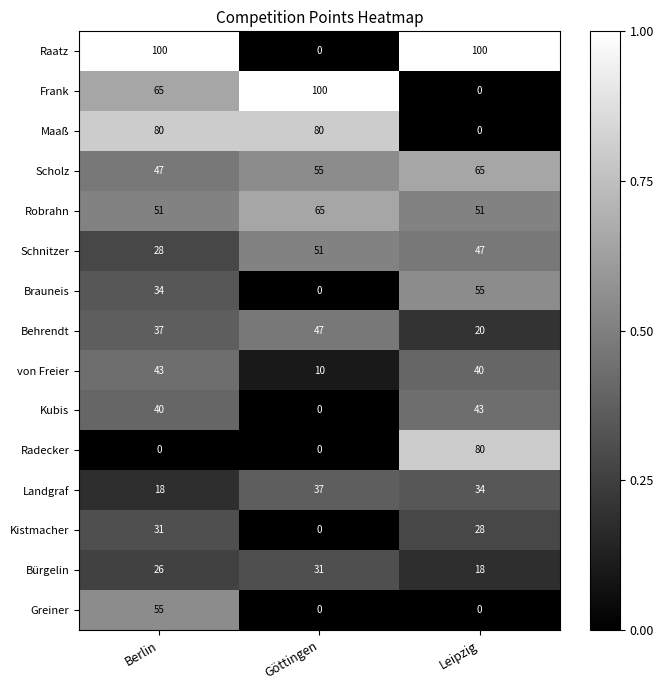

True or false: Frank has a value of 105 at Berlin.

False